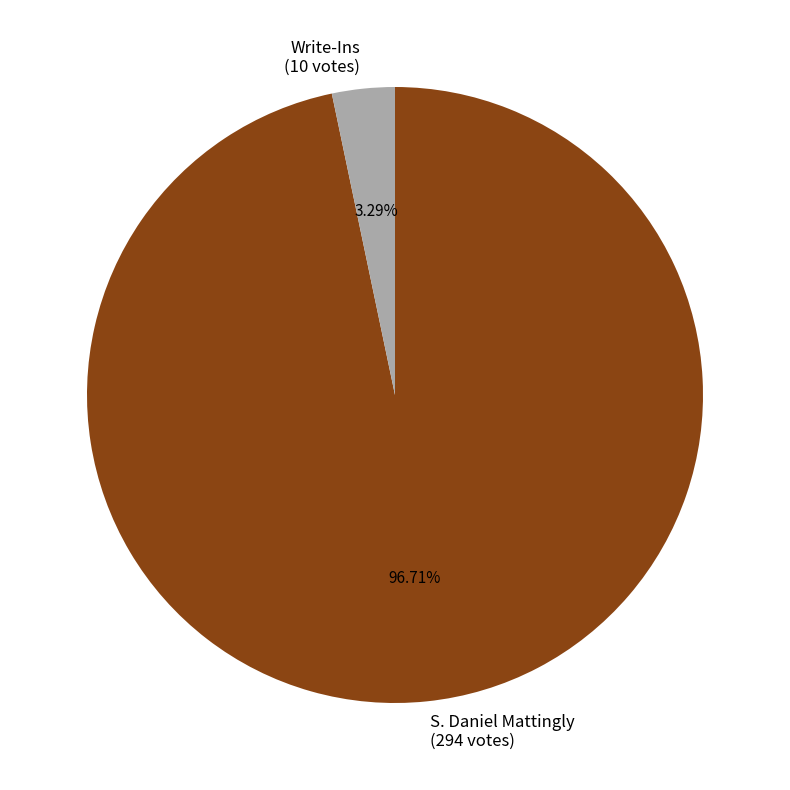

Combined, do S. Daniel Mattingly (294 votes) and Write-Ins (10 votes) account for over 50%?

Yes